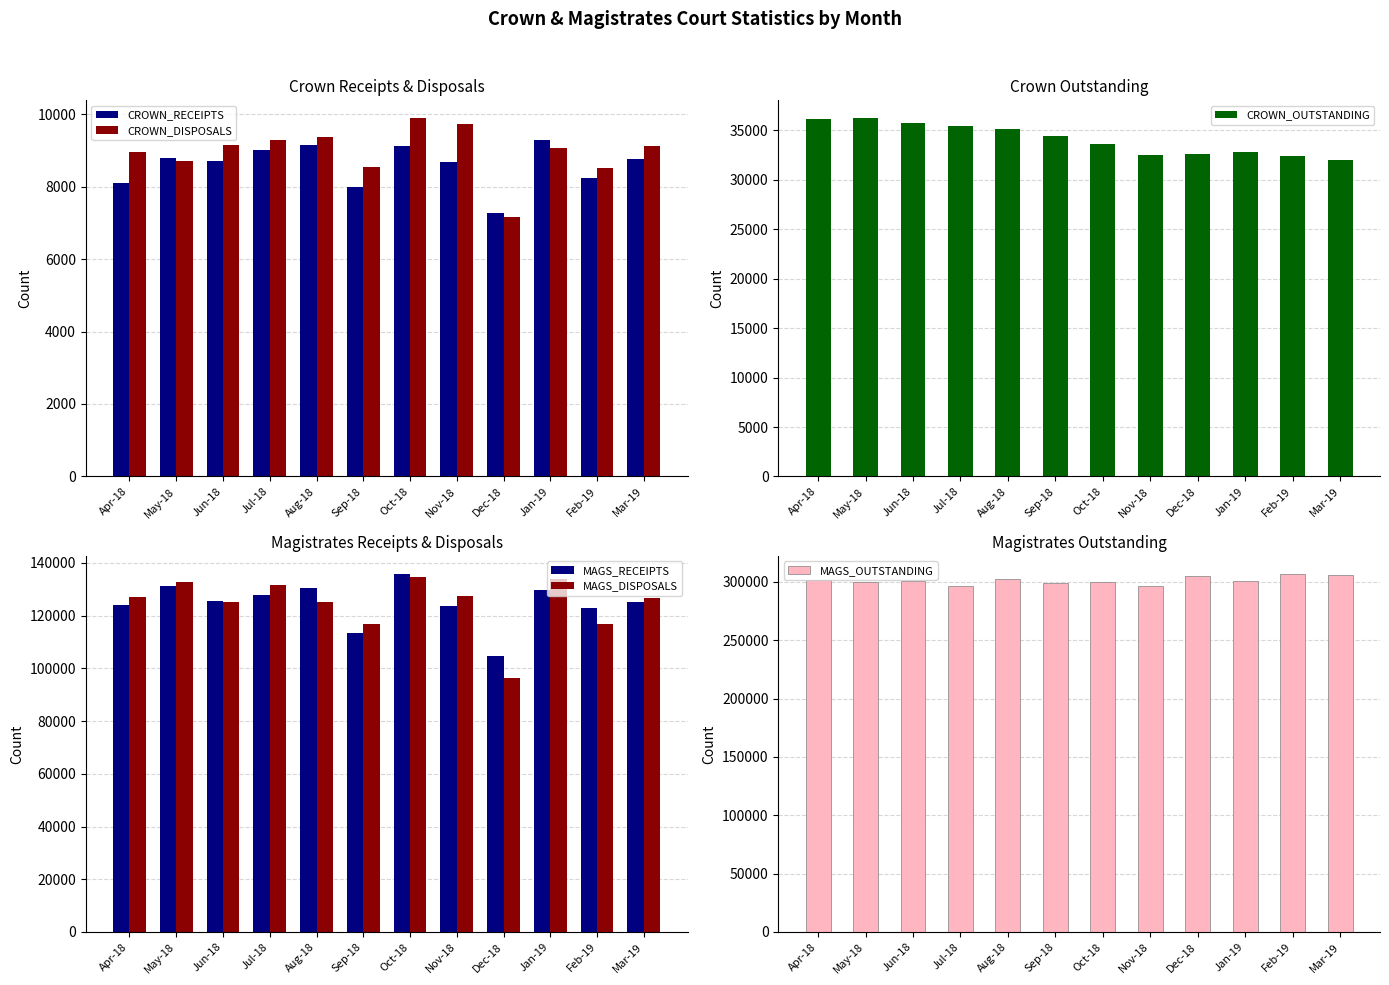

At how many categories does at least one series exceed 143201?

12